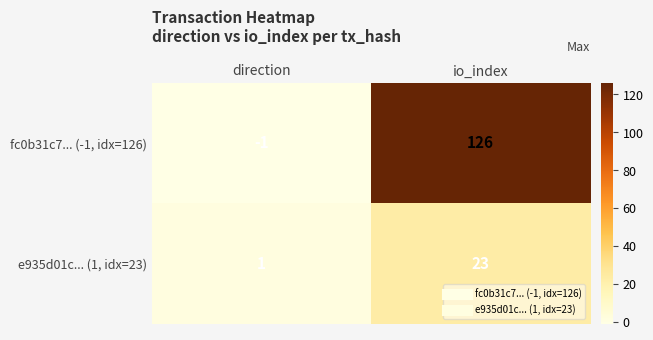

How many series are shown in this chart?

2